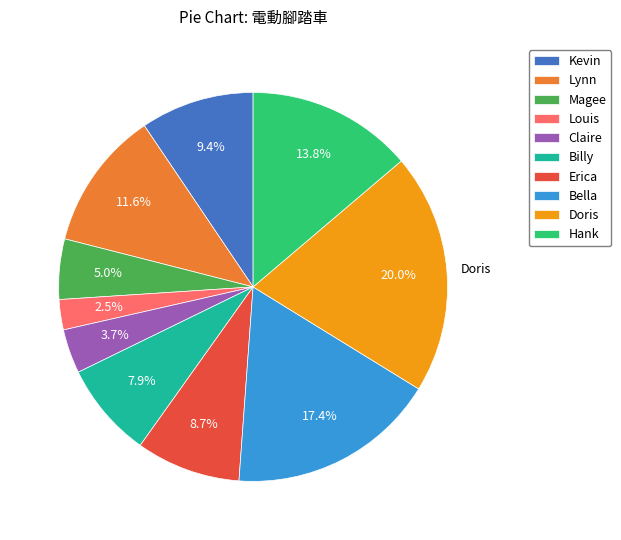

Which category has the biggest portion of the pie?

Doris